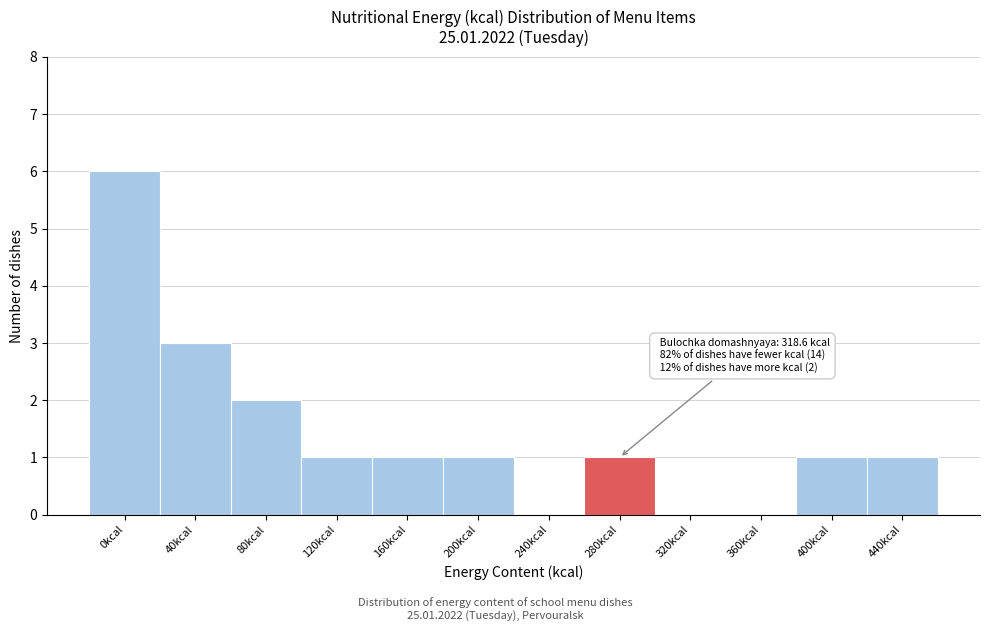

Reading left to right, list all the values displayed in this chart.

0kcal=6	40kcal=3	80kcal=2	120kcal=1	160kcal=1	200kcal=1	240kcal=0	280kcal=1	320kcal=0	360kcal=0	400kcal=1	440kcal=1